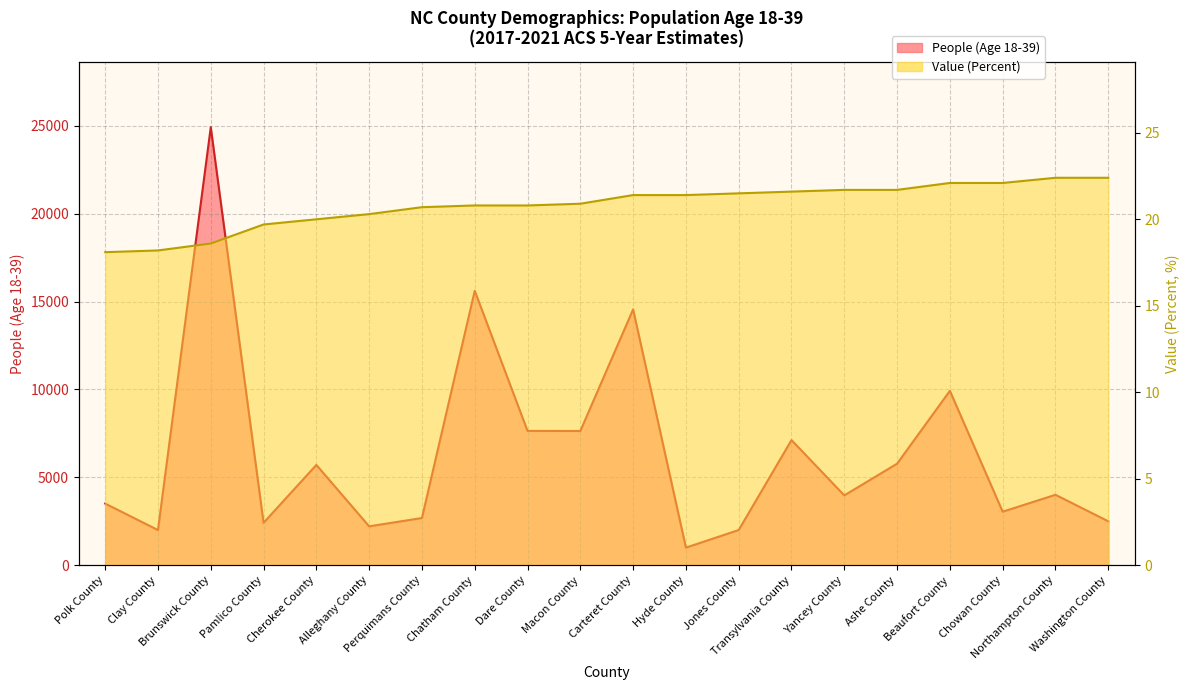

Read the Value (Percent) value at Polk County.

18.1